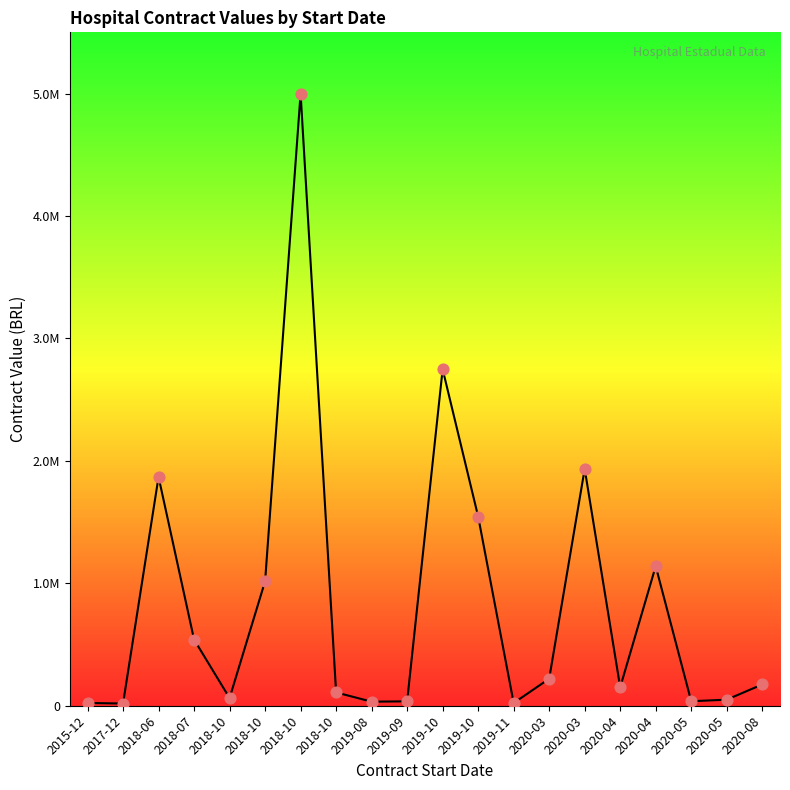

What is the change in value from 2017-12 to 2018-06?

+1850886.7